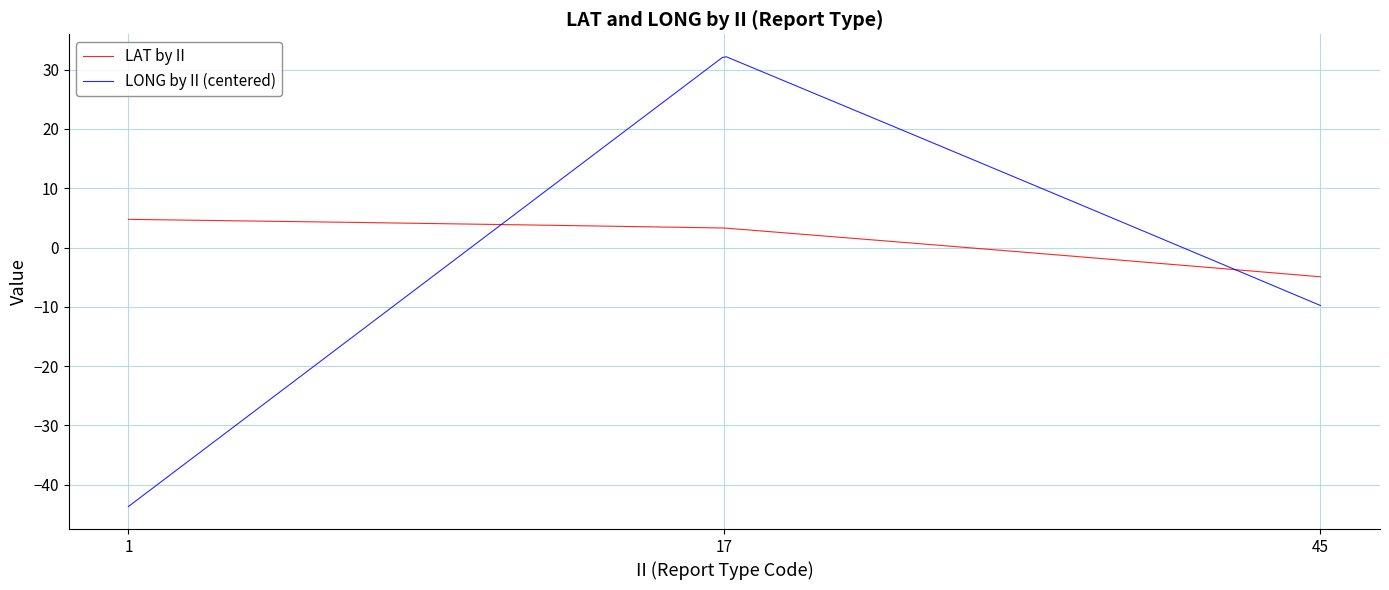

What is the smallest value displayed?

-43.7